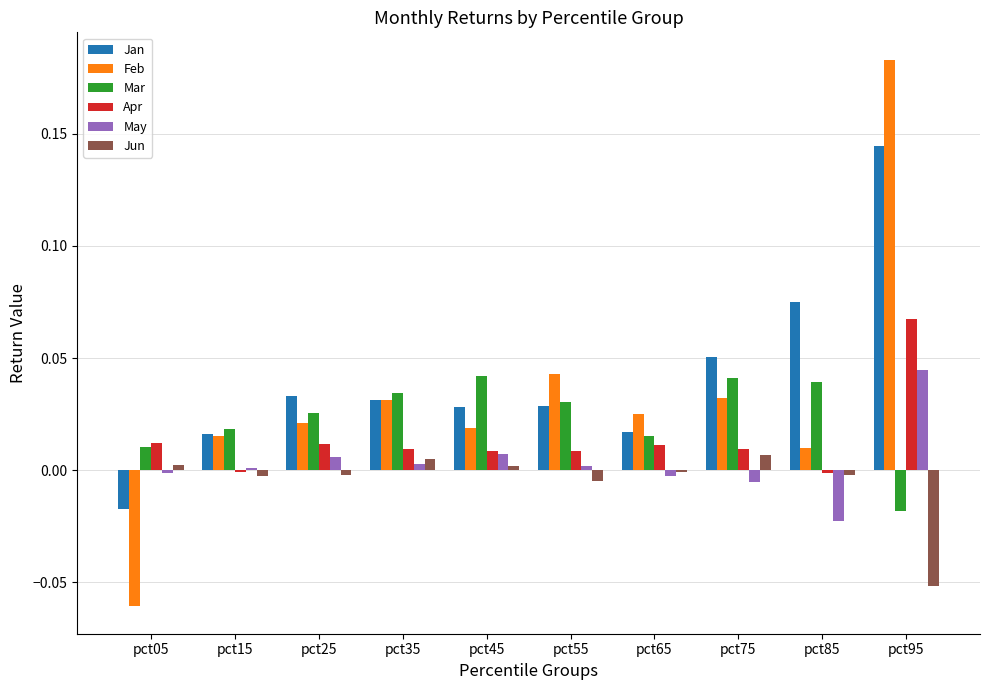

Count the number of categories in the chart.

10